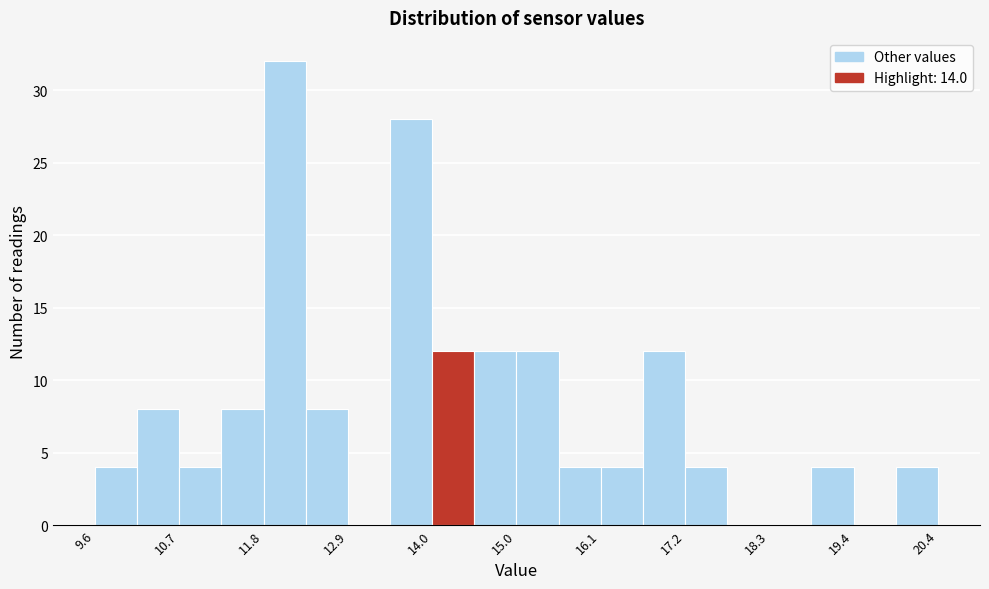

Read against the x-axis, roughly where is the centre of the tallest bar?

12.0